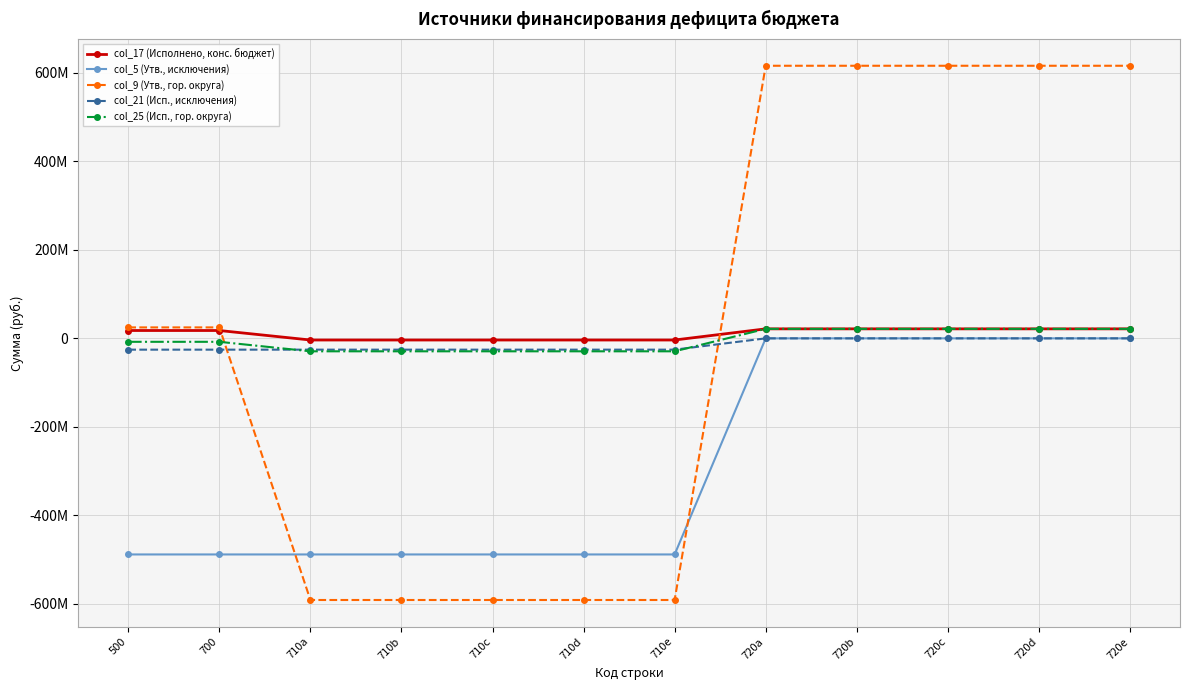

Is the value of col_21 (Исп., исключения) at 720c greater than the value of col_9 (Утв., гор. округа) at 700?

No